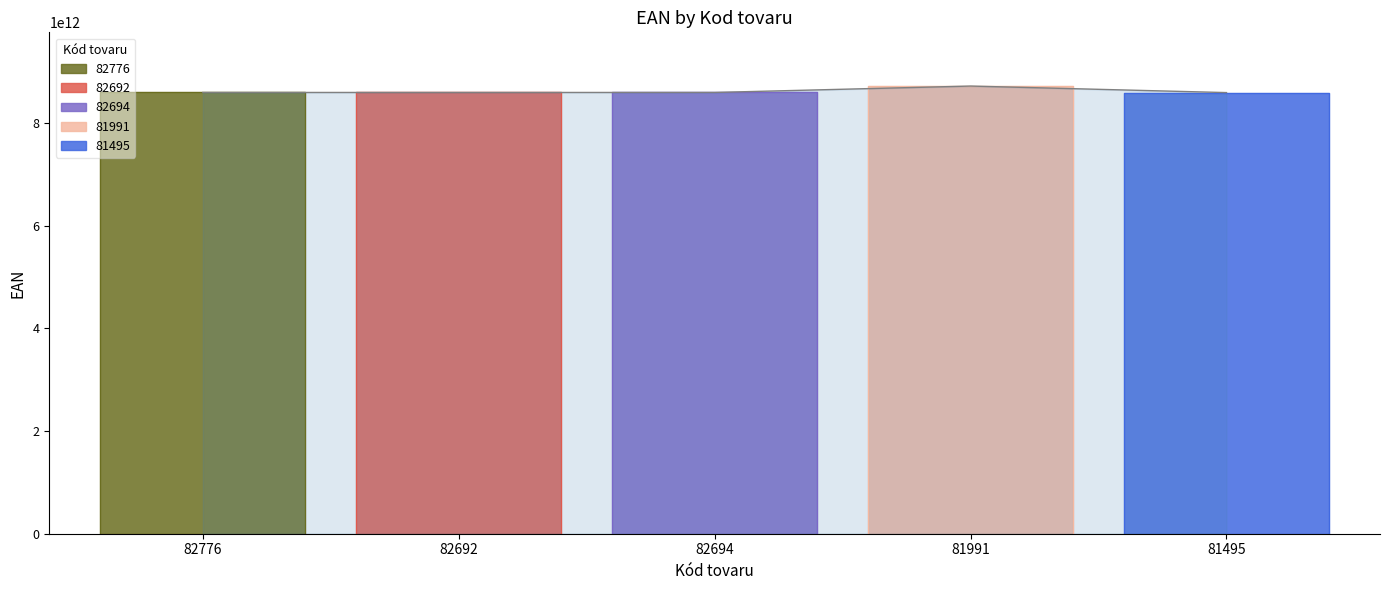

Count the number of categories in the chart.

5